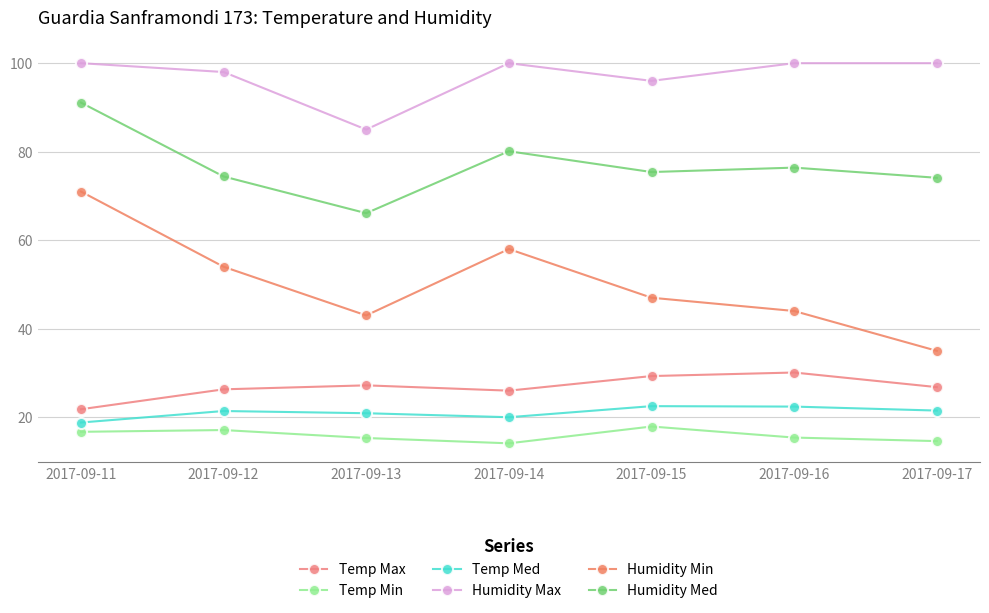

Reading right to left, transcribe all the data shown in this chart.

Temp Max: 2017-09-17=26.8	2017-09-16=30.1	2017-09-15=29.3	2017-09-14=26.0	2017-09-13=27.2	2017-09-12=26.3	2017-09-11=21.8
Temp Min: 2017-09-17=14.6	2017-09-16=15.4	2017-09-15=17.9	2017-09-14=14.1	2017-09-13=15.3	2017-09-12=17.1	2017-09-11=16.7
Temp Med: 2017-09-17=21.5	2017-09-16=22.4	2017-09-15=22.5	2017-09-14=20.0	2017-09-13=20.9	2017-09-12=21.4	2017-09-11=18.8
Humidity Max: 2017-09-17=100.0	2017-09-16=100.0	2017-09-15=96.0	2017-09-14=100.0	2017-09-13=85.0	2017-09-12=98.0	2017-09-11=100.0
Humidity Min: 2017-09-17=35.0	2017-09-16=44.0	2017-09-15=47.0	2017-09-14=58.0	2017-09-13=43.0	2017-09-12=54.0	2017-09-11=71.0
Humidity Med: 2017-09-17=74.1	2017-09-16=76.4	2017-09-15=75.4	2017-09-14=80.1	2017-09-13=66.1	2017-09-12=74.4	2017-09-11=91.1